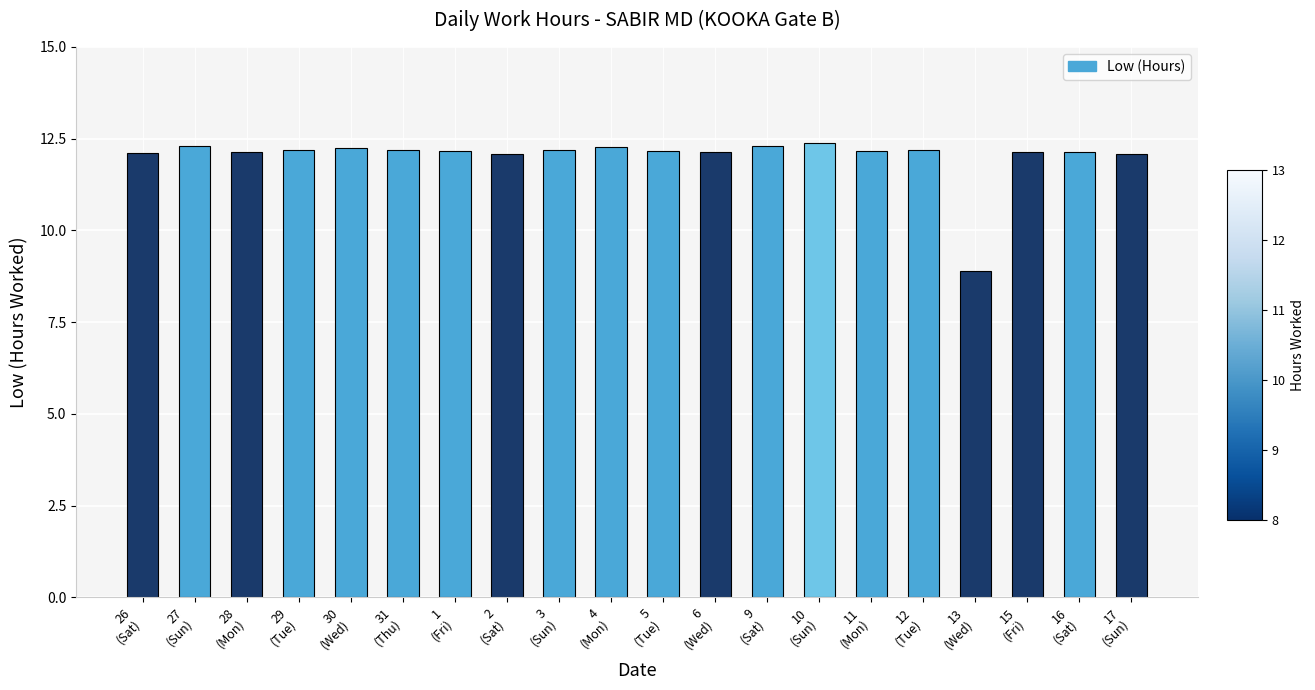

What is the value of the 15th bar from the left?

12.2